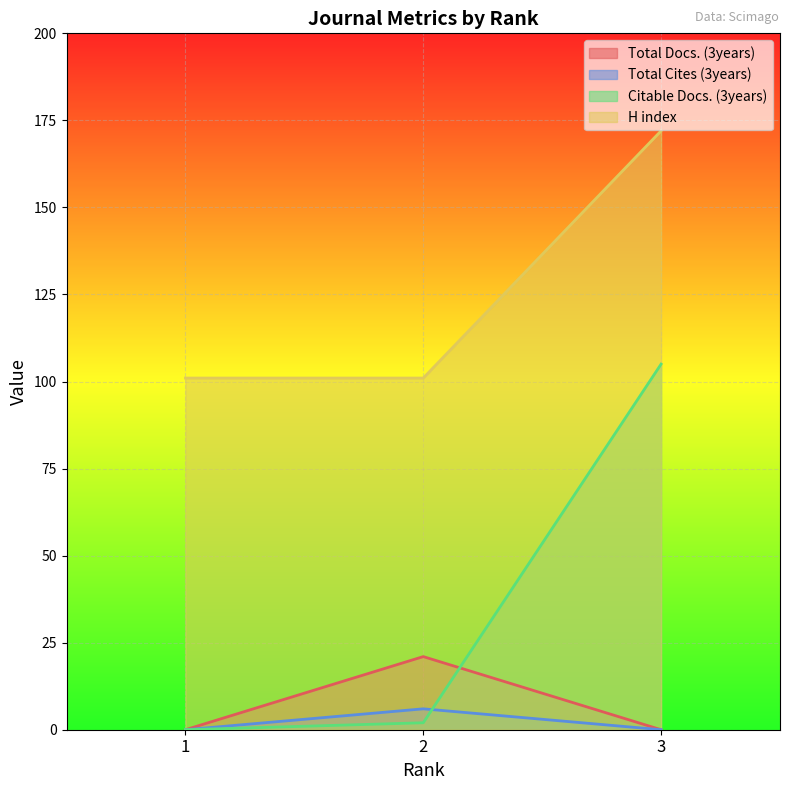

At how many categories does at least one series exceed 161?

1